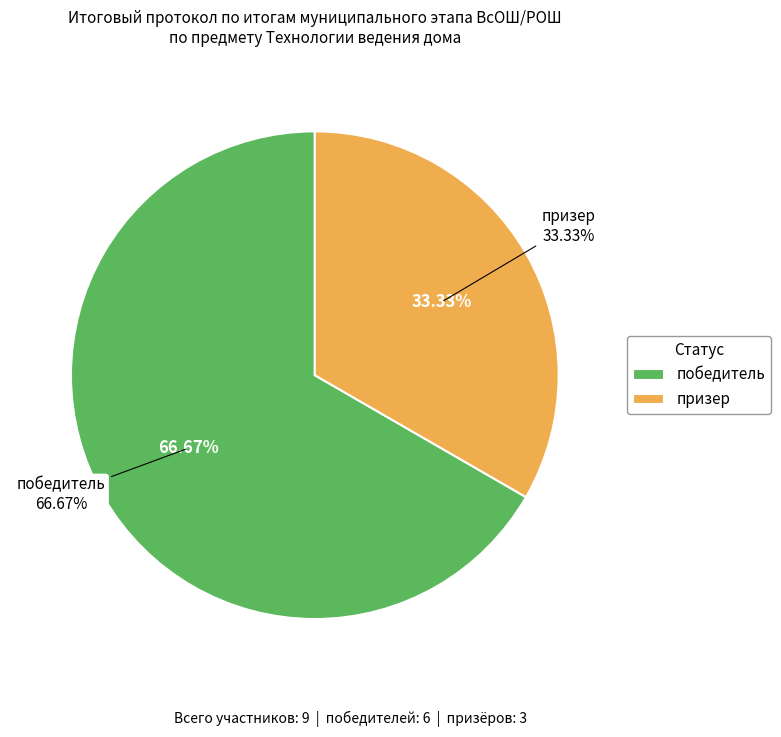

Which category has the biggest portion of the pie?

победитель